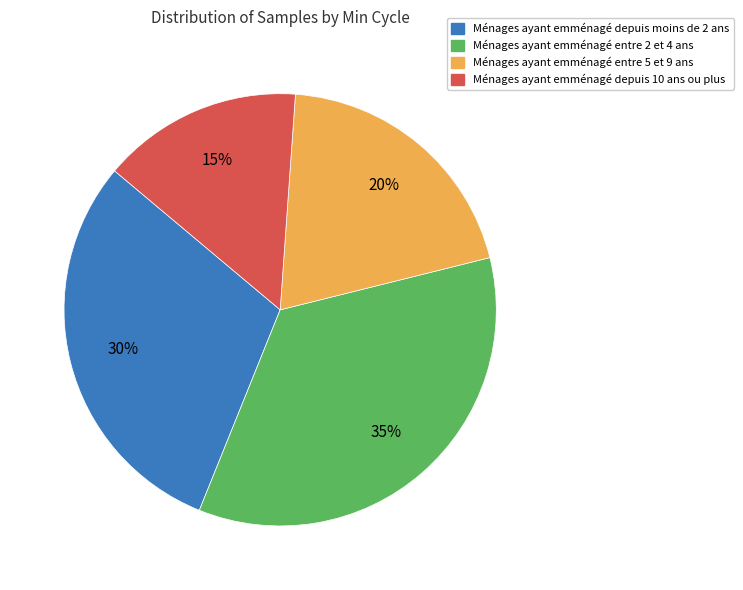

Is there any slice that represents more than half of the pie?

No